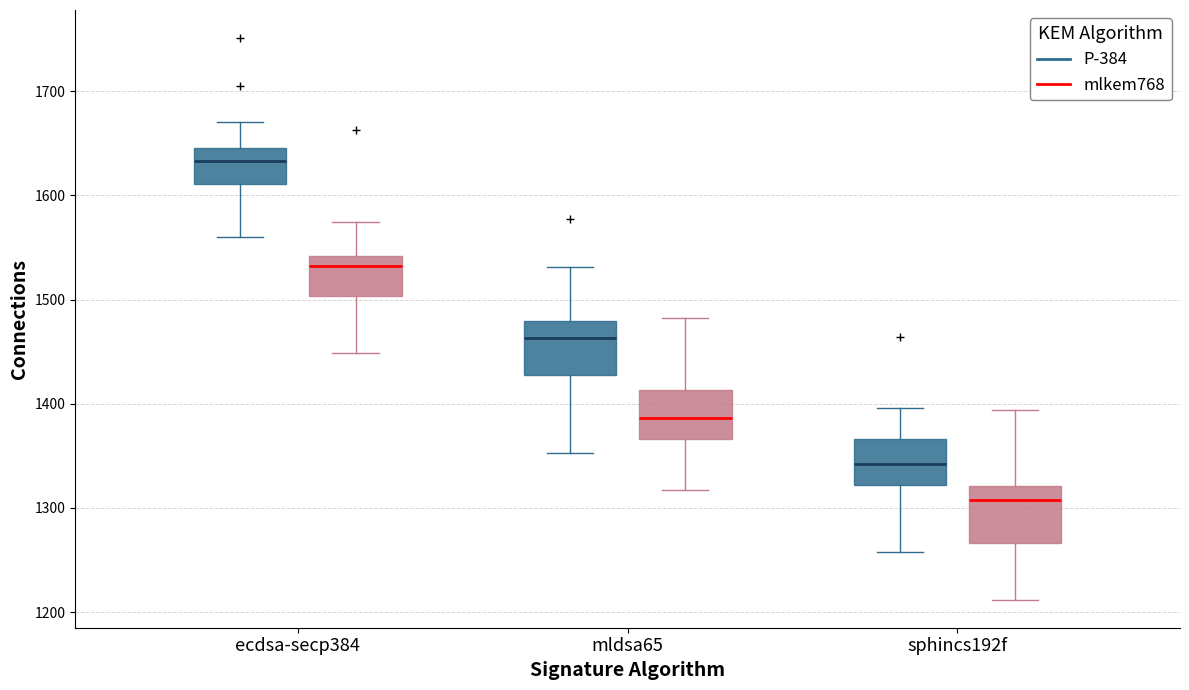

Where does the median line of the box for ecdsa-secp384 (P-384) sit on the y-axis? The values are not printed on the chart, so give them approximately, as read against the axis.

1630